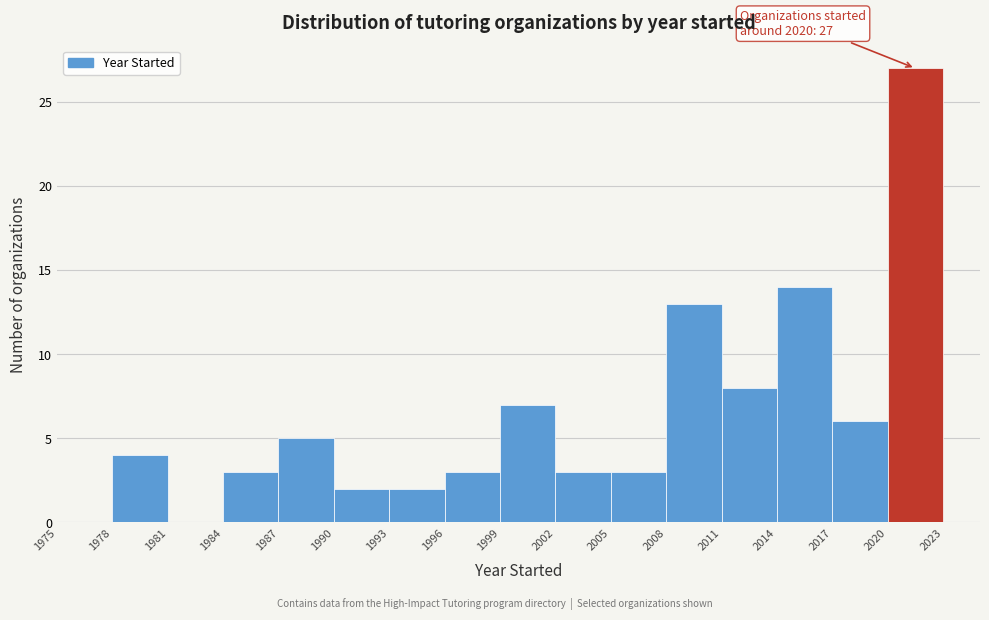

Over which range of the x-axis is the bar tallest?

2020 to 2023